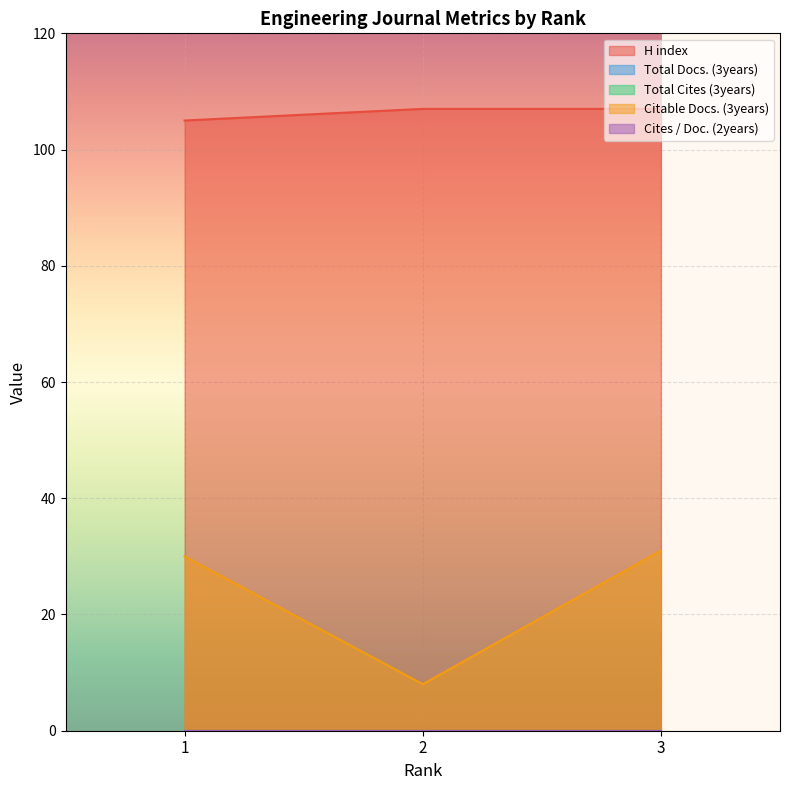

The Citable Docs. (3years) series shows 30 at 1. True or false?

True